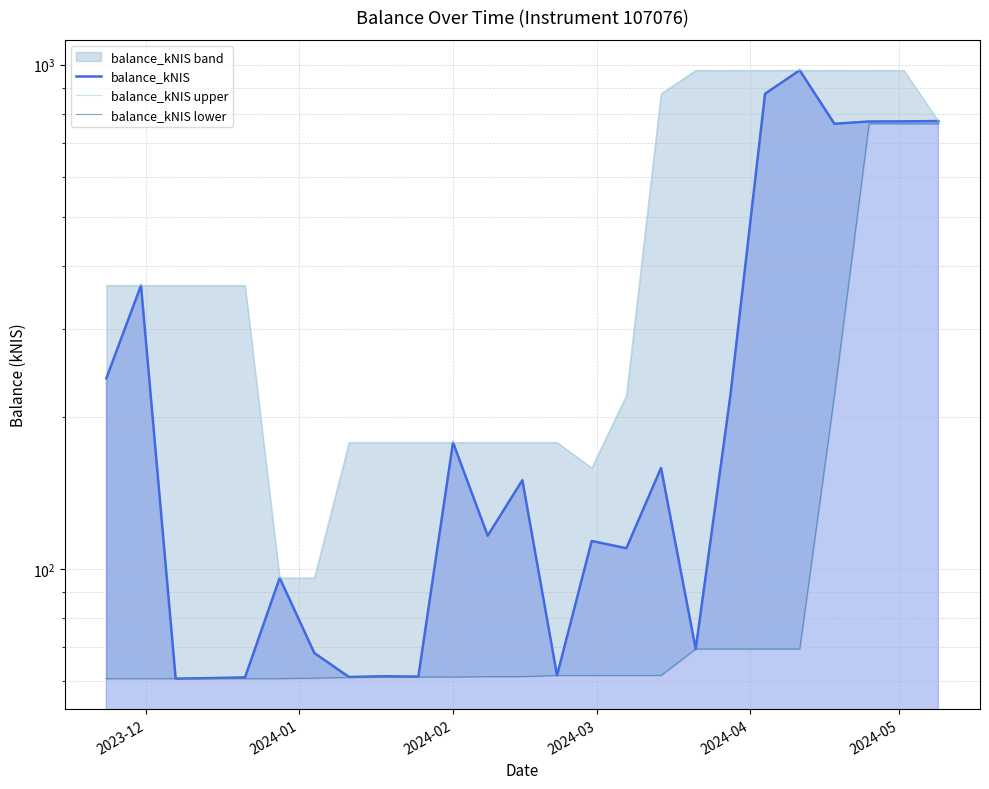

True or false: balance_kNIS lower and balance_kNIS cross at least once.

False